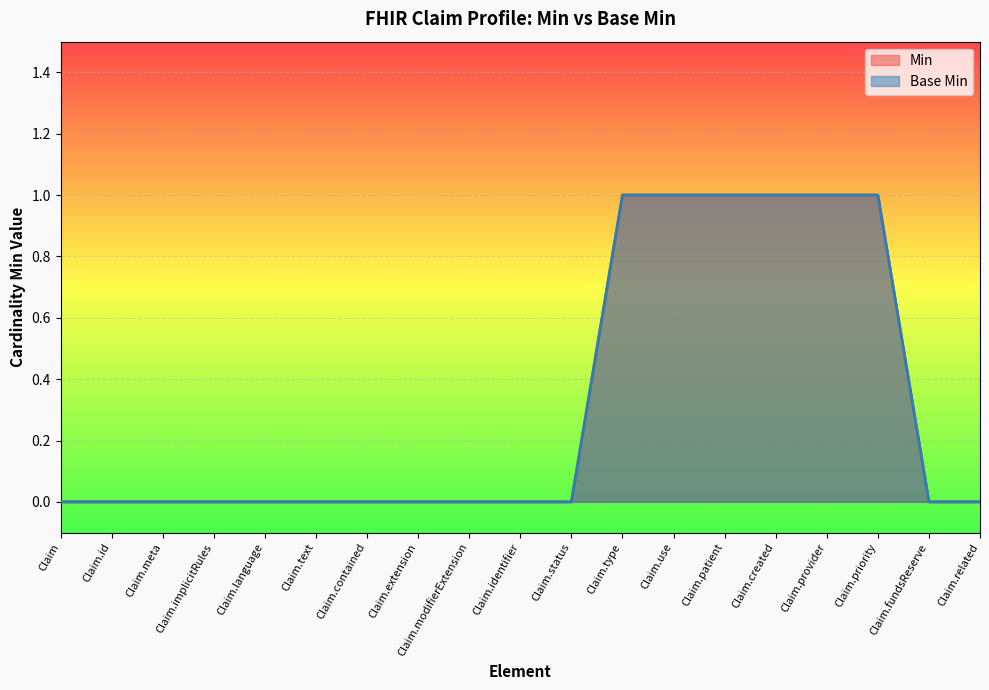

How many values in Min are above zero?

6